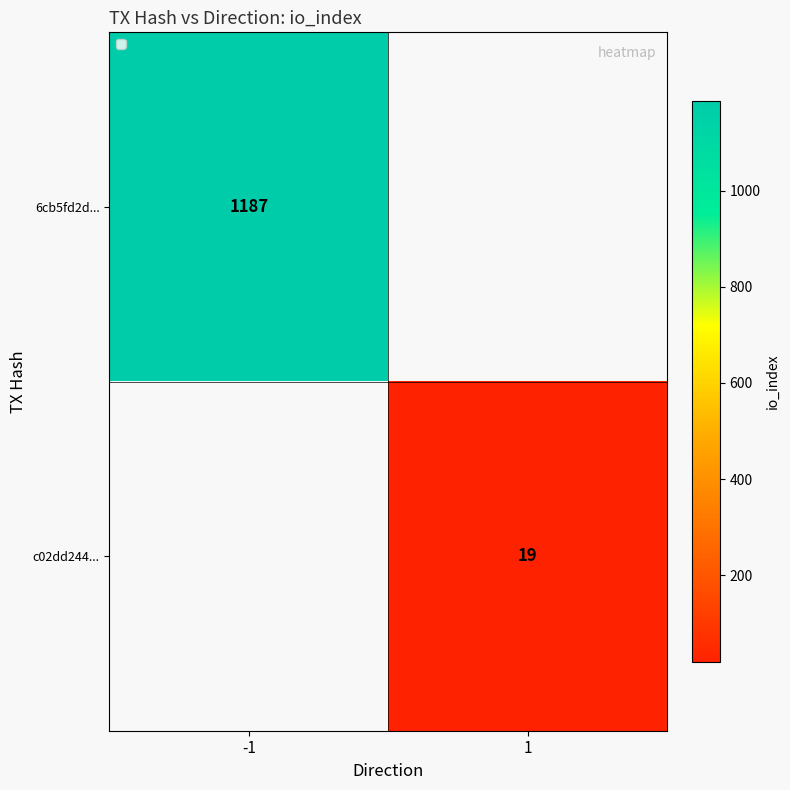

The c02dd244... series shows 28 at 1. True or false?

False